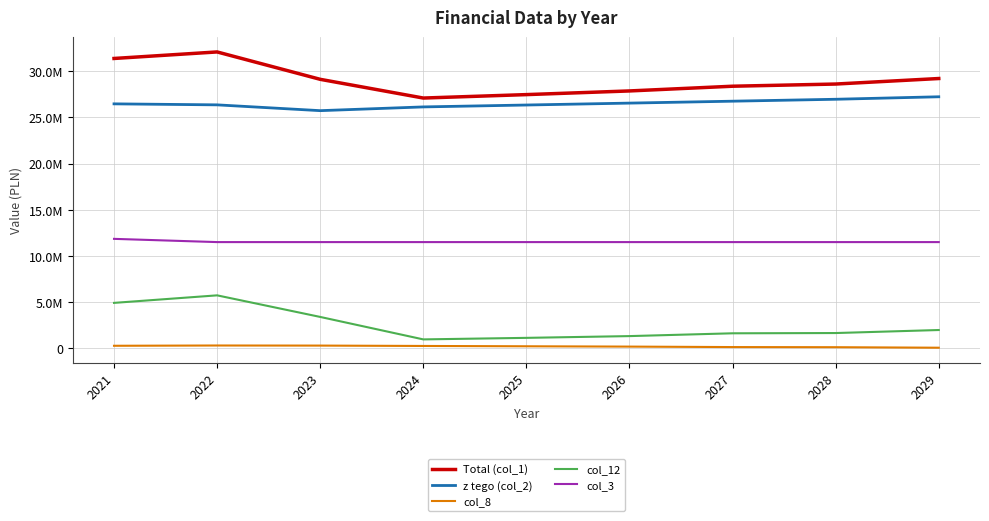

What is the maximum value for col_3?

11850311.5